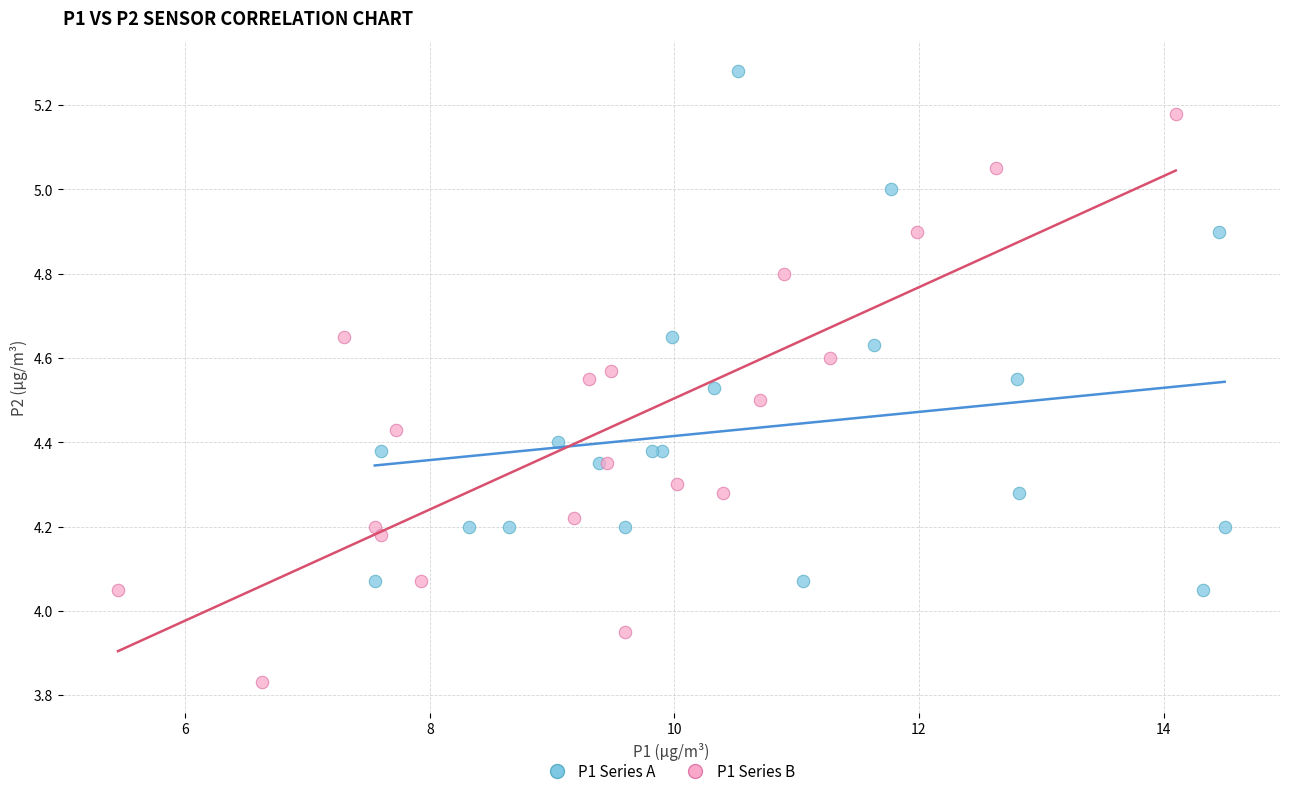

Which series reaches the maximum Y coordinate?

P1 Series A